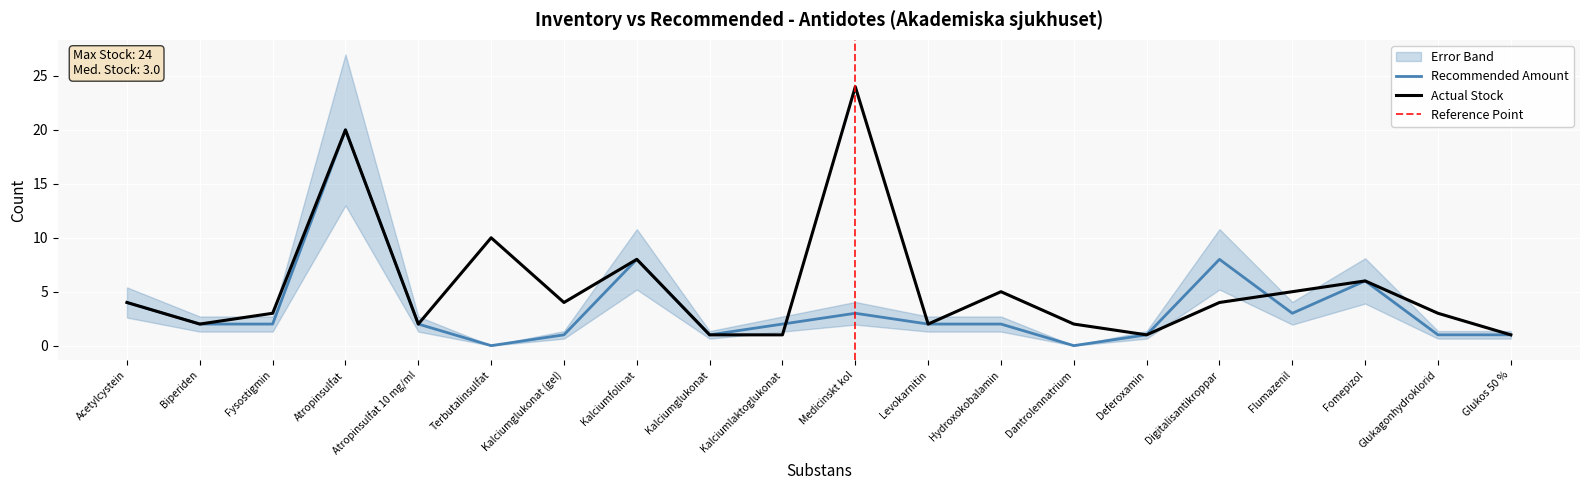

Where is the first local maximum for Antal i lager?

Atropinsulfat